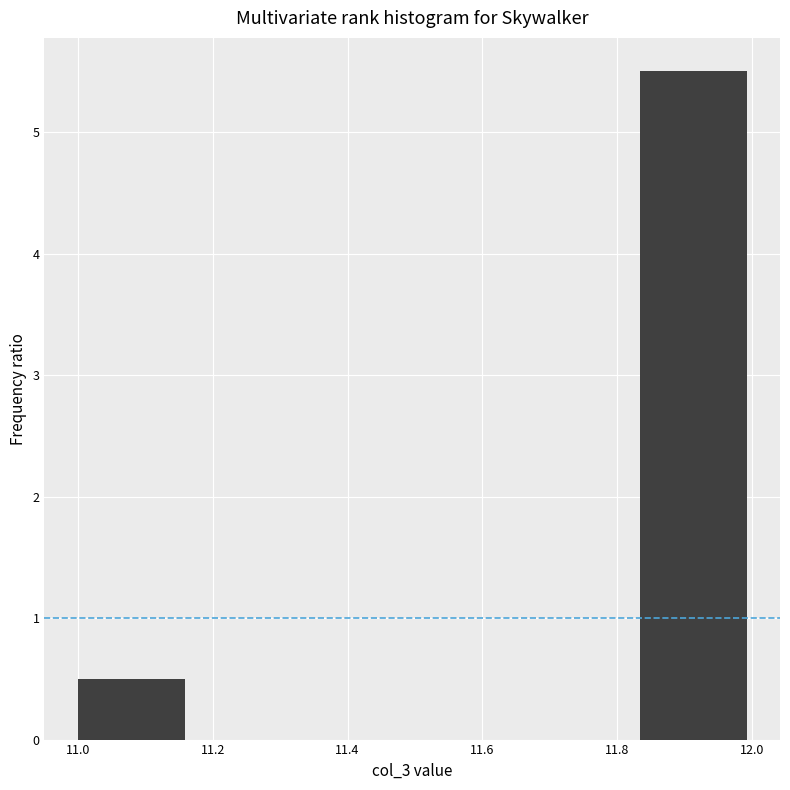

Reading left to right, list every bar in this chart as the range it spans on the x-axis followed by its height. Neither the bar edges nor the heights are printed on the chart, so give them approximately, as read against the axes.

11.00 to 11.16: 0.5
11.16 to 11.34: 0
11.34 to 11.50: 0
11.50 to 11.66: 0
11.66 to 11.84: 0
11.84 to 12.00: 5.5